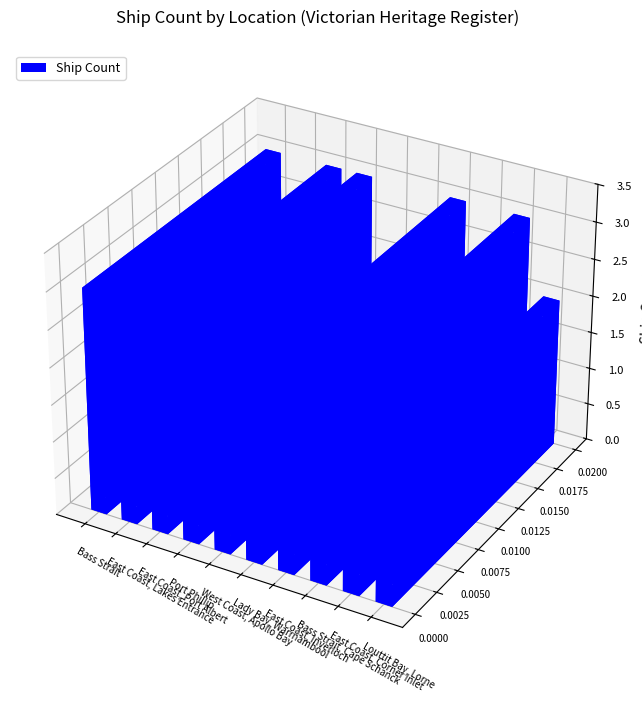

Reading right to left, extract all data points from this chart.

2	3	2	3	2	2	3	3	2	3